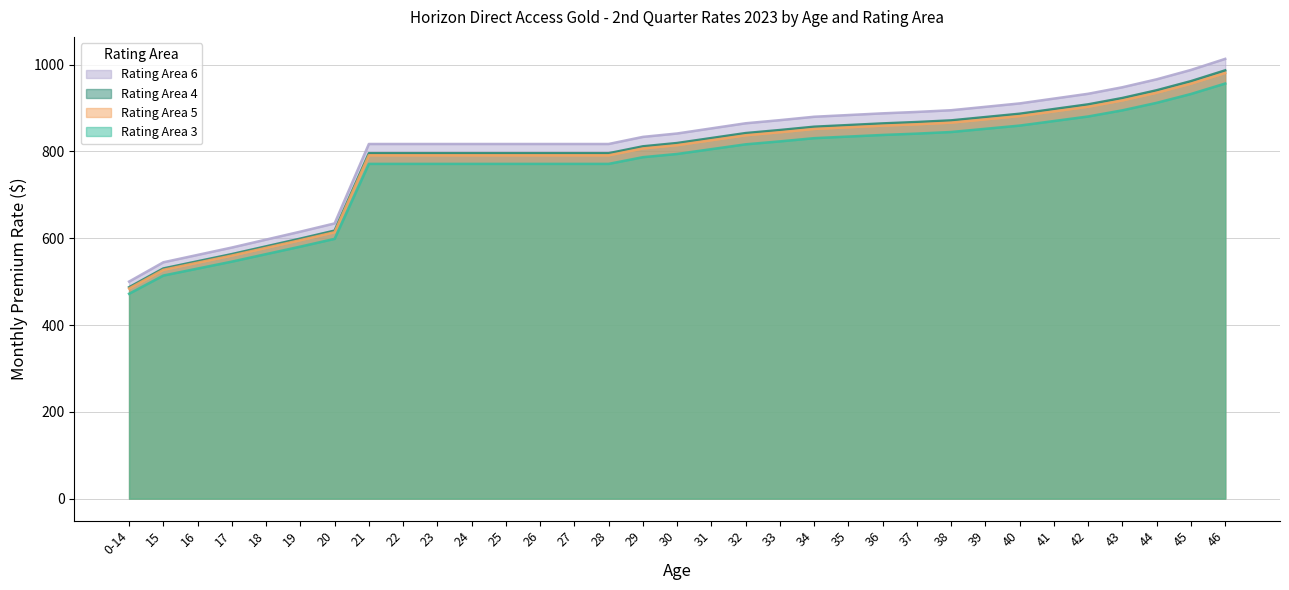

The Rating Area 3 series shows 533.2 at 34. True or false?

False